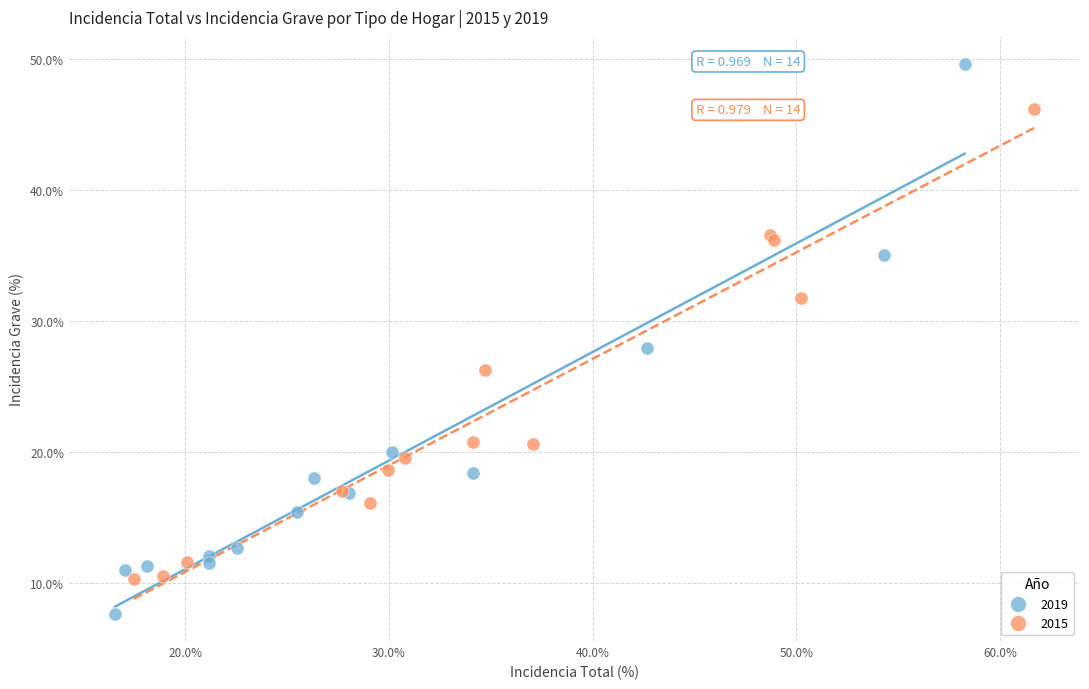

Which series contains the lowest Y value?

2019